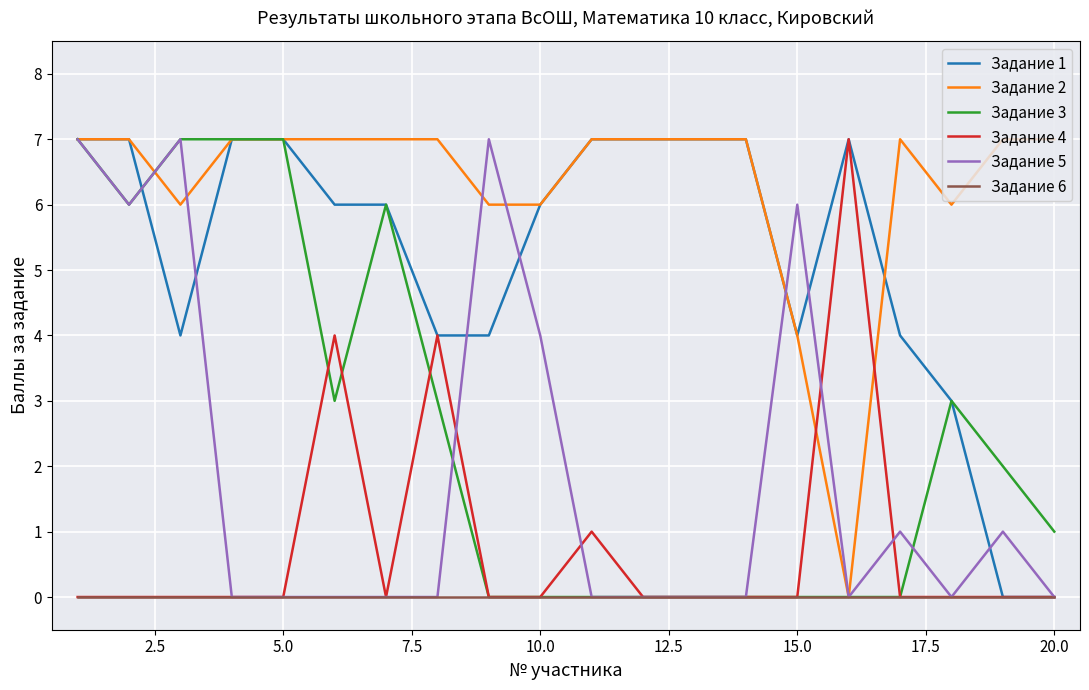

What is the maximum value shown in the chart?

7